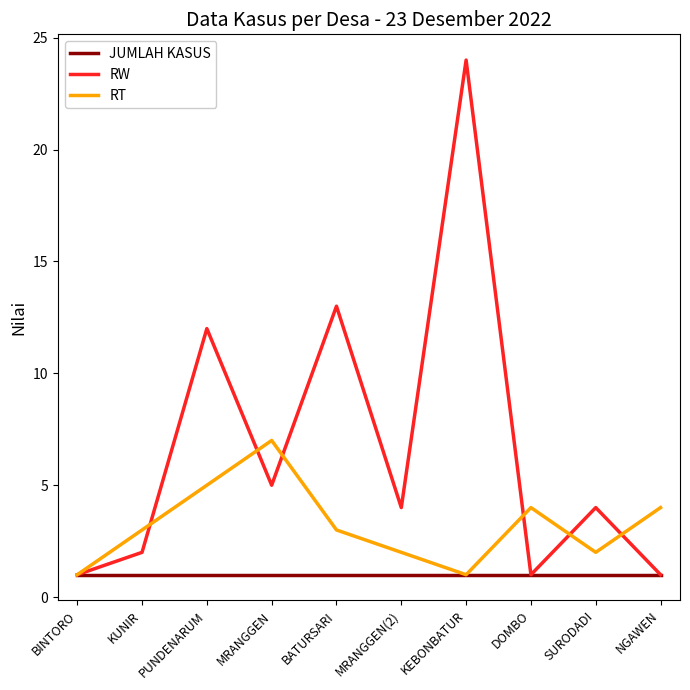

Reading right to left, transcribe all the data shown in this chart.

JUMLAH KASUS: NGAWEN=1	SURODADI=1	DOMBO=1	KEBONBATUR=1	MRANGGEN(2)=1	BATURSARI=1	MRANGGEN=1	PUNDENARUM=1	KUNIR=1	BINTORO=1
RW: NGAWEN=1	SURODADI=4	DOMBO=1	KEBONBATUR=24	MRANGGEN(2)=4	BATURSARI=13	MRANGGEN=5	PUNDENARUM=12	KUNIR=2	BINTORO=1
RT: NGAWEN=4	SURODADI=2	DOMBO=4	KEBONBATUR=1	MRANGGEN(2)=2	BATURSARI=3	MRANGGEN=7	PUNDENARUM=5	KUNIR=3	BINTORO=1